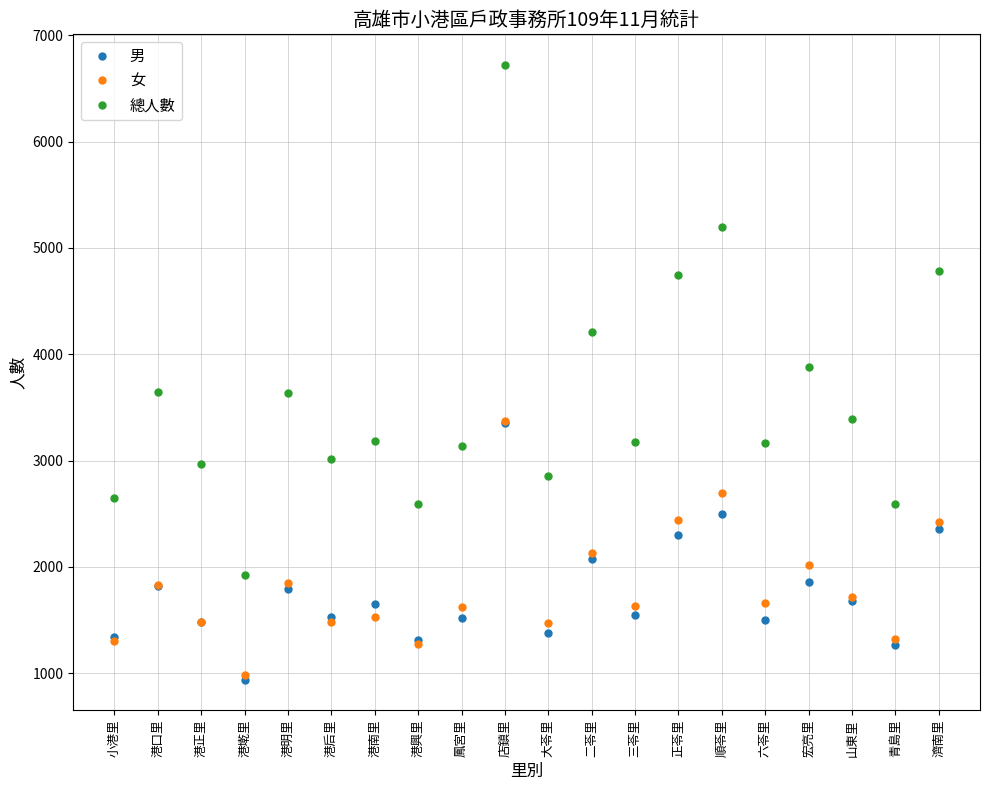

Count the number of categories in the chart.

20